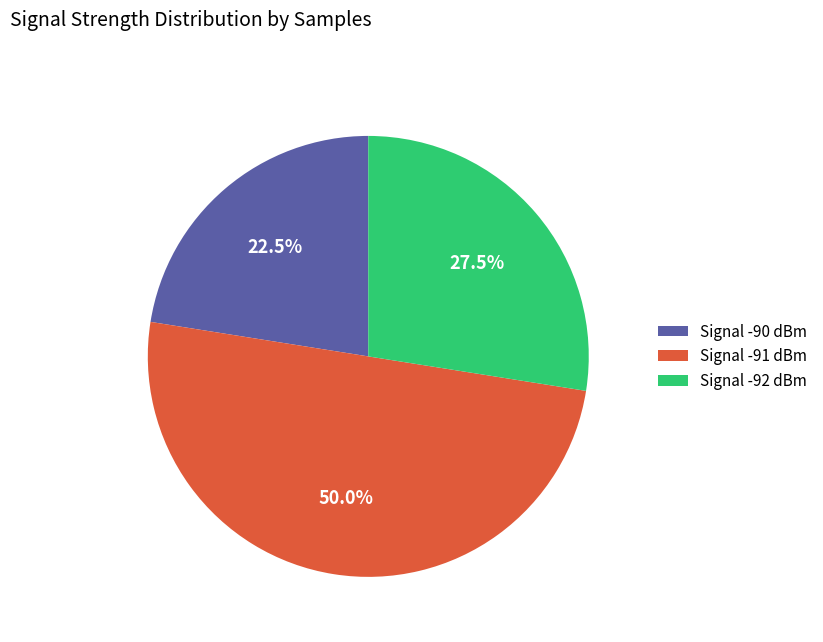

What portion of the pie excludes Signal -92 dBm?

72.5%